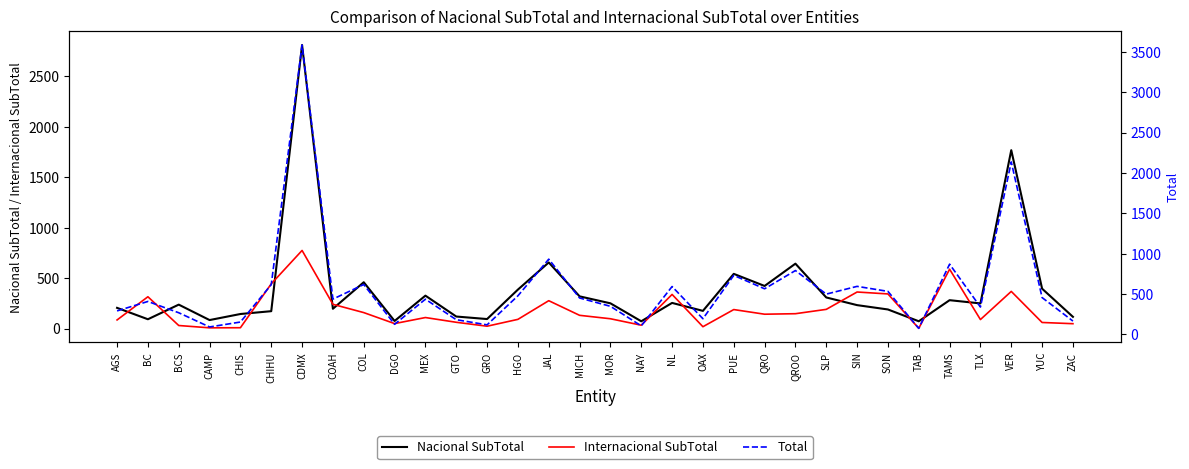

How many lines are shown in the chart?

3